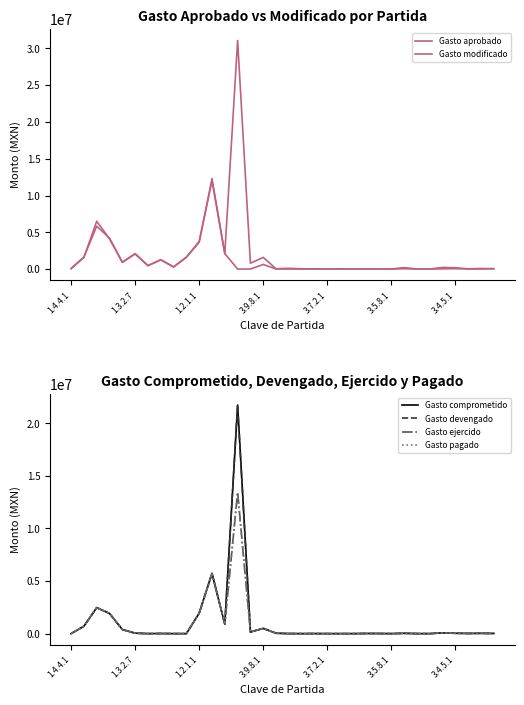

Reading left to right, extract all data points from this chart.

Gasto aprobado: 45216.0	1575684.0	6503100.0	4106964.0	924132.0	2047890.0	462534.0	1264148.0	268571.0	1609032.0	3642144.0	12302340.0	2103816.0	0.0	0.0	625731.0	10000.0	5000.0	5000.0	10000.0	5000.0	5000.0	2000.0	20000.0	3000.0	3000.0	40000.0	2000.0	2000.0	30000.0	50000.0	10000.0	15000.0	50000.0
Gasto modificado: 85216.0	1635684.0	5829226.4	4211964.0	924132.0	2111890.0	462534.0	1264148.0	306571.0	1609032.0	3762446.0	11995458.2	2103816.0	31080634.6	798554.8	1583173.8	40000.0	105000.0	30000.0	30000.0	5000.0	30000.0	2000.0	20000.0	20000.0	5000.0	200000.0	5000.0	5000.0	223592.0	180000.0	30000.0	77168.0	50000.0
Gasto comprometido: 0.0	700888.4	2470142.0	1921988.2	389942.9	44079.2	0.0	9428.0	0.0	0.0	1944893.0	5732535.4	890508.2	21738330.8	156157.5	499482.0	36307.0	3991.0	0.0	5085.0	34.0	0.0	0.0	13071.2	10440.0	0.0	30722.8	2033.2	823.6	74602.1	33569.2	17977.8	29437.0	18000.0
Gasto devengado: 0.0	700888.4	2470142.0	1921988.2	389942.9	44079.2	0.0	9428.0	0.0	0.0	1944893.0	5732535.4	890508.2	21738330.8	156157.5	499482.0	36307.0	3991.0	0.0	5085.0	34.0	0.0	0.0	13071.2	10440.0	0.0	30722.8	2033.2	823.6	74602.1	33569.2	17977.8	29437.0	18000.0
Gasto ejercido: 0.0	700888.4	2470142.0	1921988.2	389942.9	44079.2	0.0	9428.0	0.0	0.0	1944893.0	5732535.4	890508.2	13446576.4	156157.5	499482.0	36307.0	3991.0	0.0	5085.0	34.0	0.0	0.0	13071.2	10440.0	0.0	30722.8	2033.2	823.6	74602.1	33569.2	17977.8	29437.0	18000.0
Gasto pagado: 0.0	700888.4	2470142.0	1921988.2	389942.9	44079.2	0.0	9428.0	0.0	0.0	1944893.0	5732535.4	890508.2	13446576.4	156157.5	499482.0	36307.0	3991.0	0.0	5085.0	34.0	0.0	0.0	13071.2	10440.0	0.0	30722.8	2033.2	823.6	74602.1	33569.2	17977.8	29437.0	18000.0